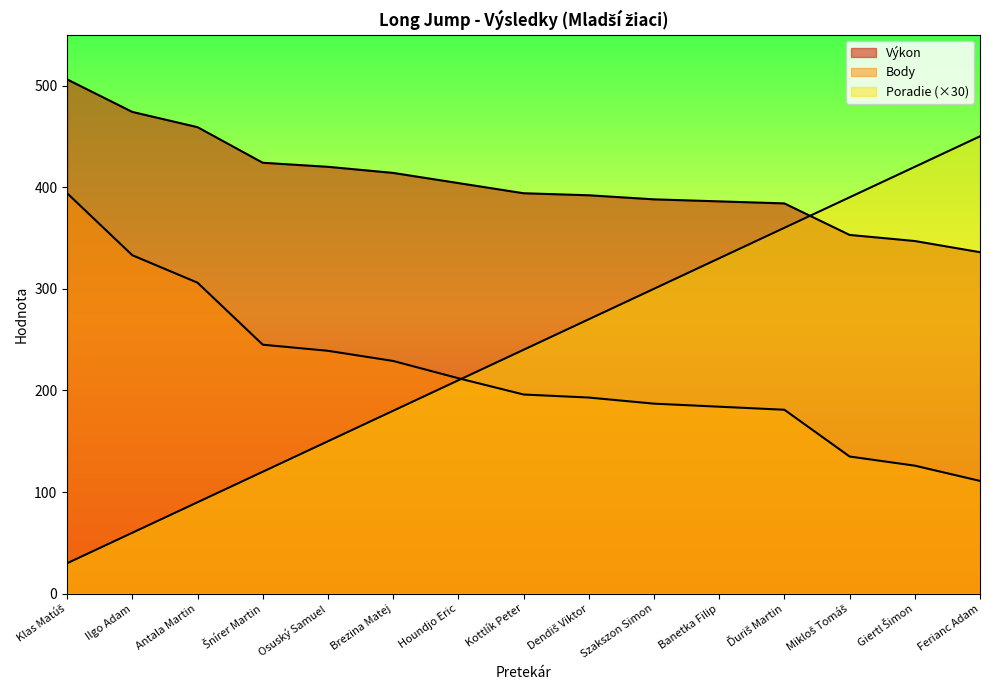

How many lines are shown in the chart?

3